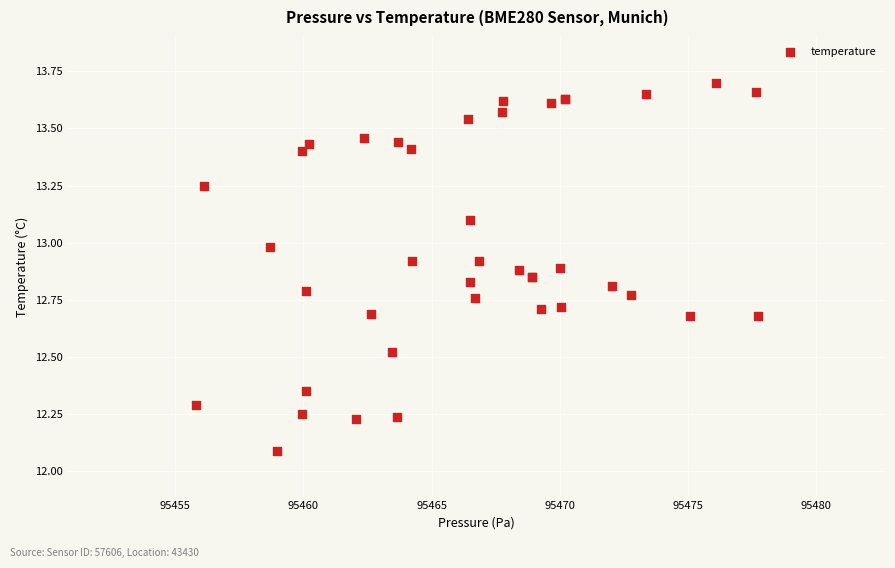

What Y value in the scatter plot is closest to 12?

12.1